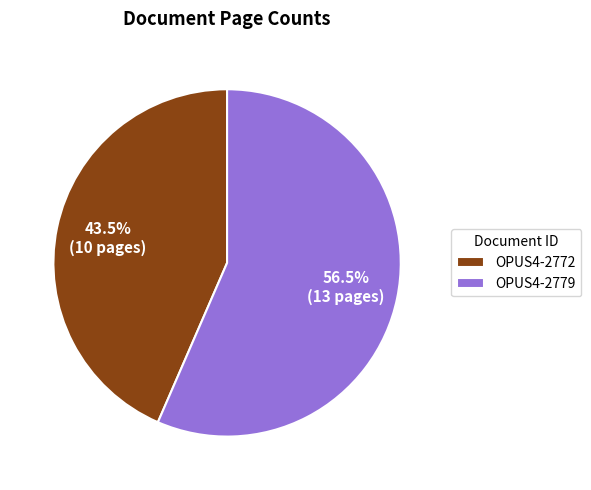

How many segments does this pie chart have?

2